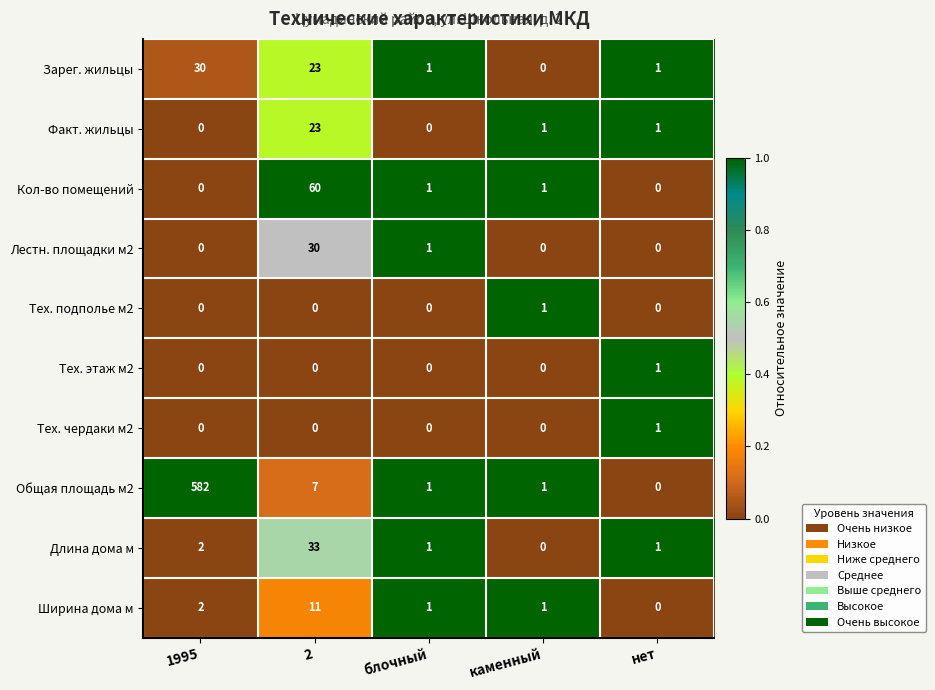

What is the greatest value displayed?

582